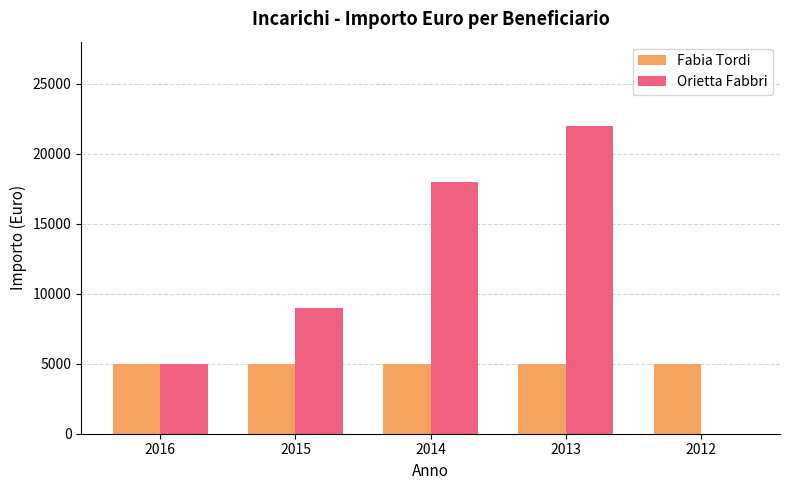

What is the maximum value shown in the chart?

22000